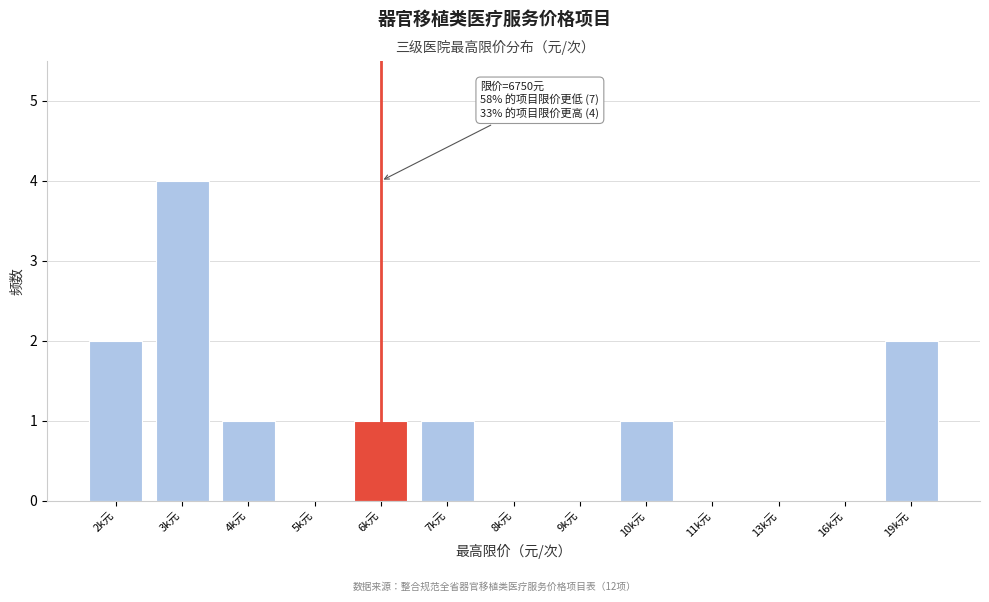

Reading left to right, list all the values displayed in this chart.

2k元=2	3k元=4	4k元=1	5k元=0	6k元=1	7k元=1	8k元=0	9k元=0	10k元=1	11k元=0	13k元=0	16k元=0	19k元=2